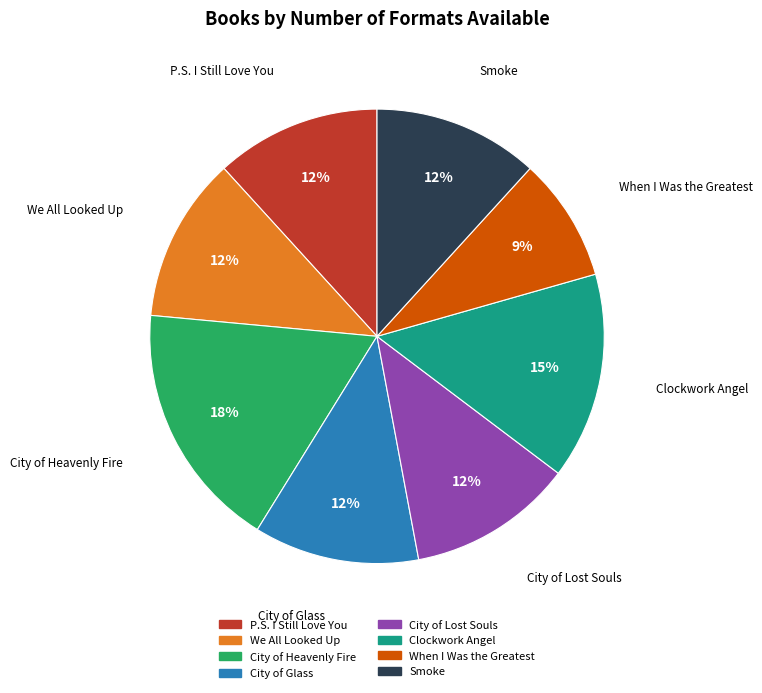

What percentage is the Clockwork Angel slice, to the nearest percent?

15%